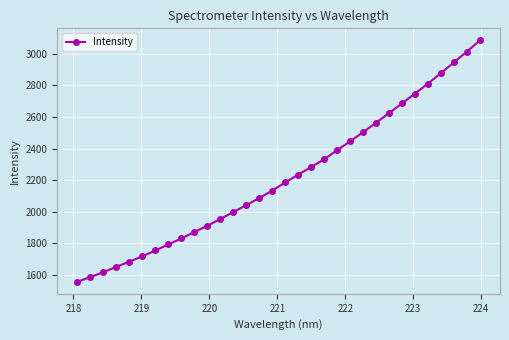

True or false: there are more than 0 points higher than both neighbors.

False